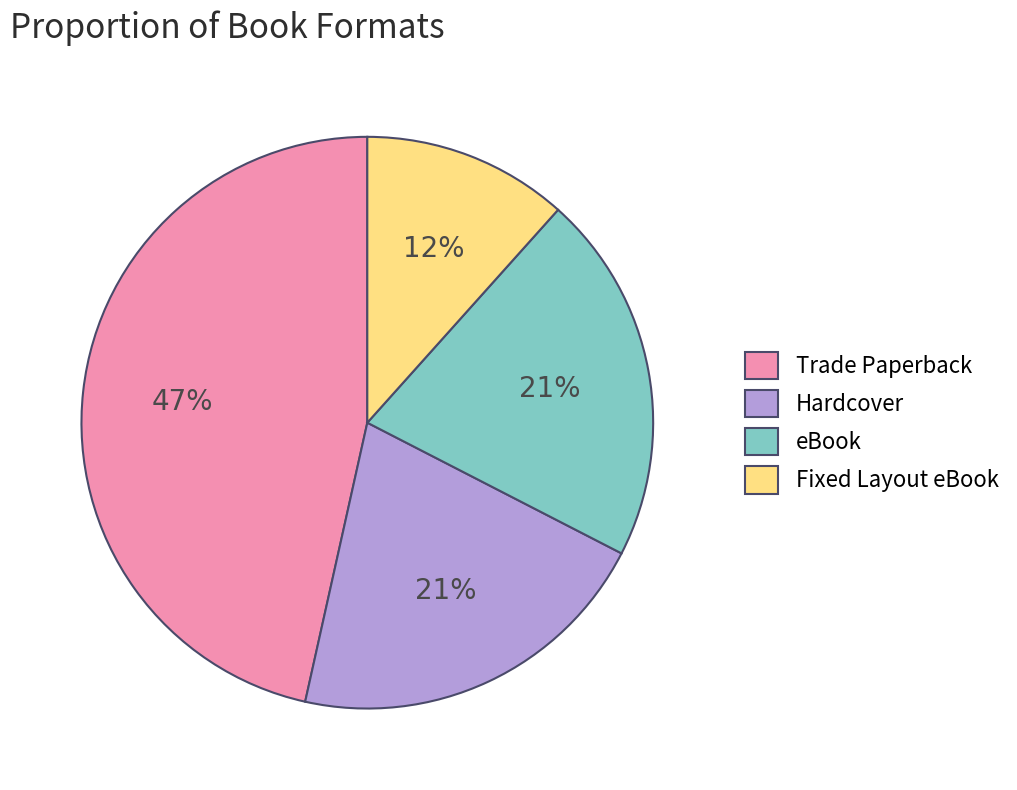

Is the sum of Hardcover and Fixed Layout eBook greater than half?

No